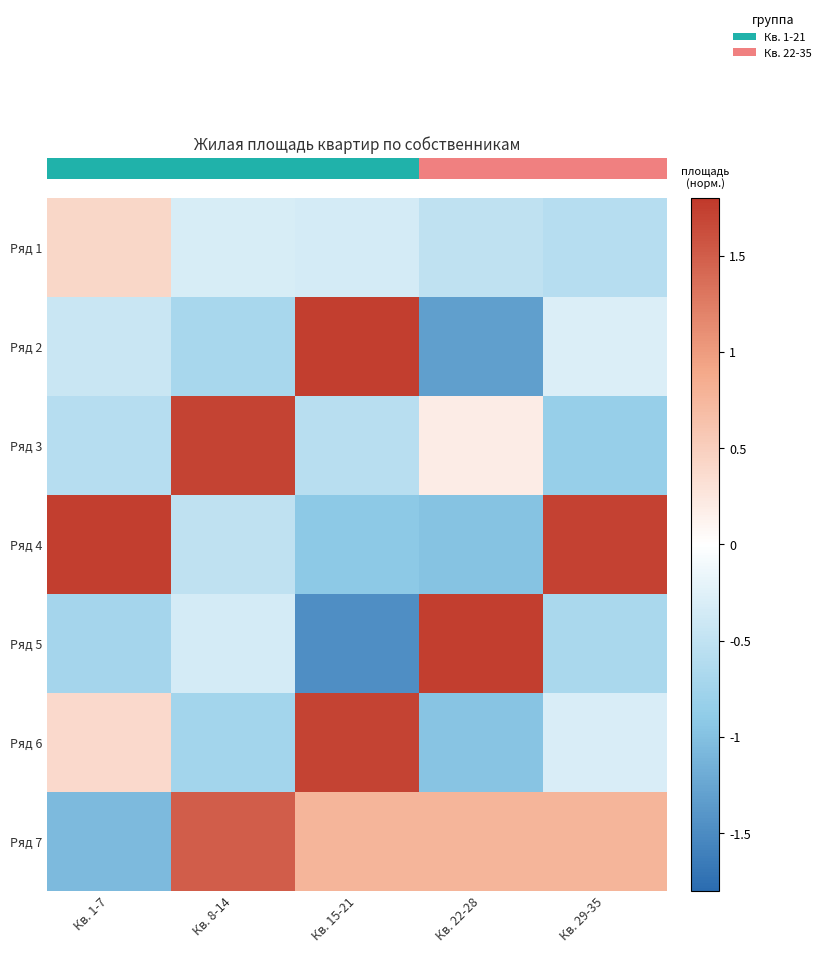

What is the difference between the maximum and minimum values in the Ряд 7 series?

2.6